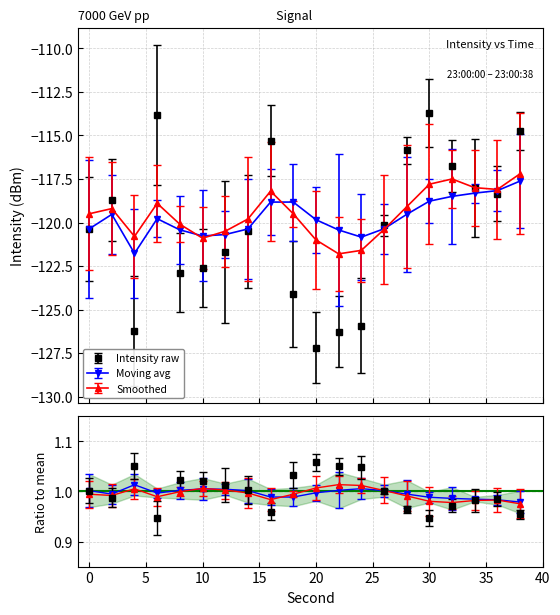

Which series has the largest total across all categories?

moving_avg